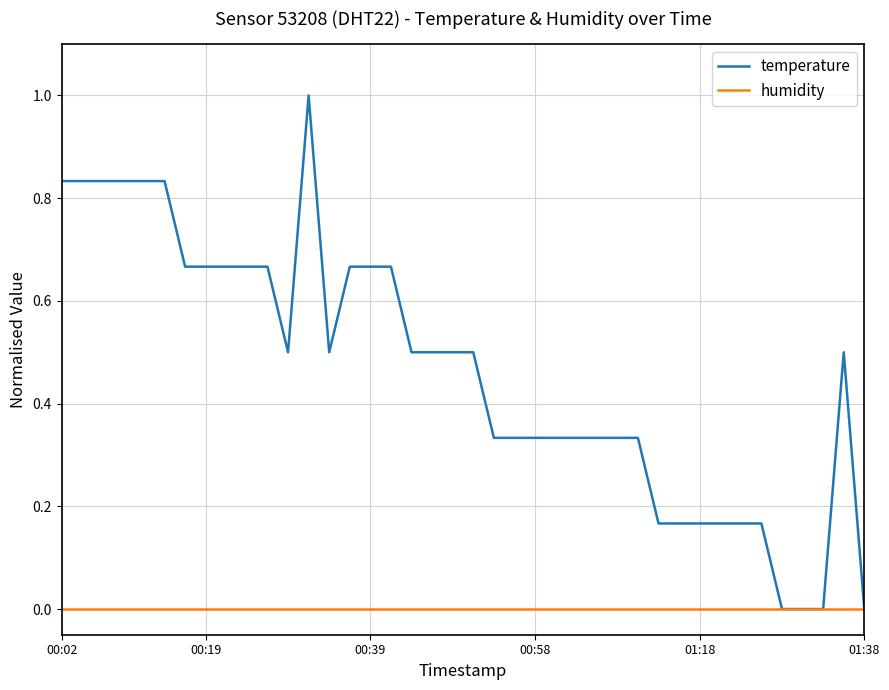

Which series has the largest total across all categories?

temperature